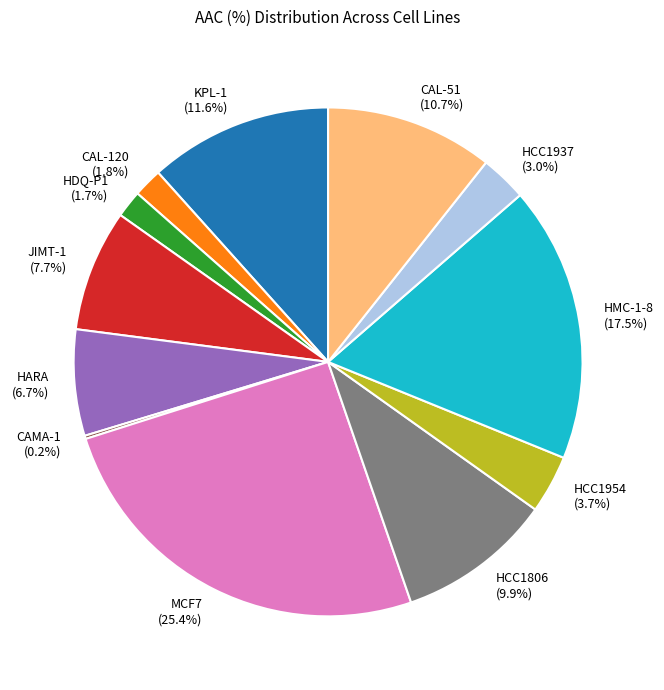

To the nearest percent, what portion does MCF7 represent?

25%